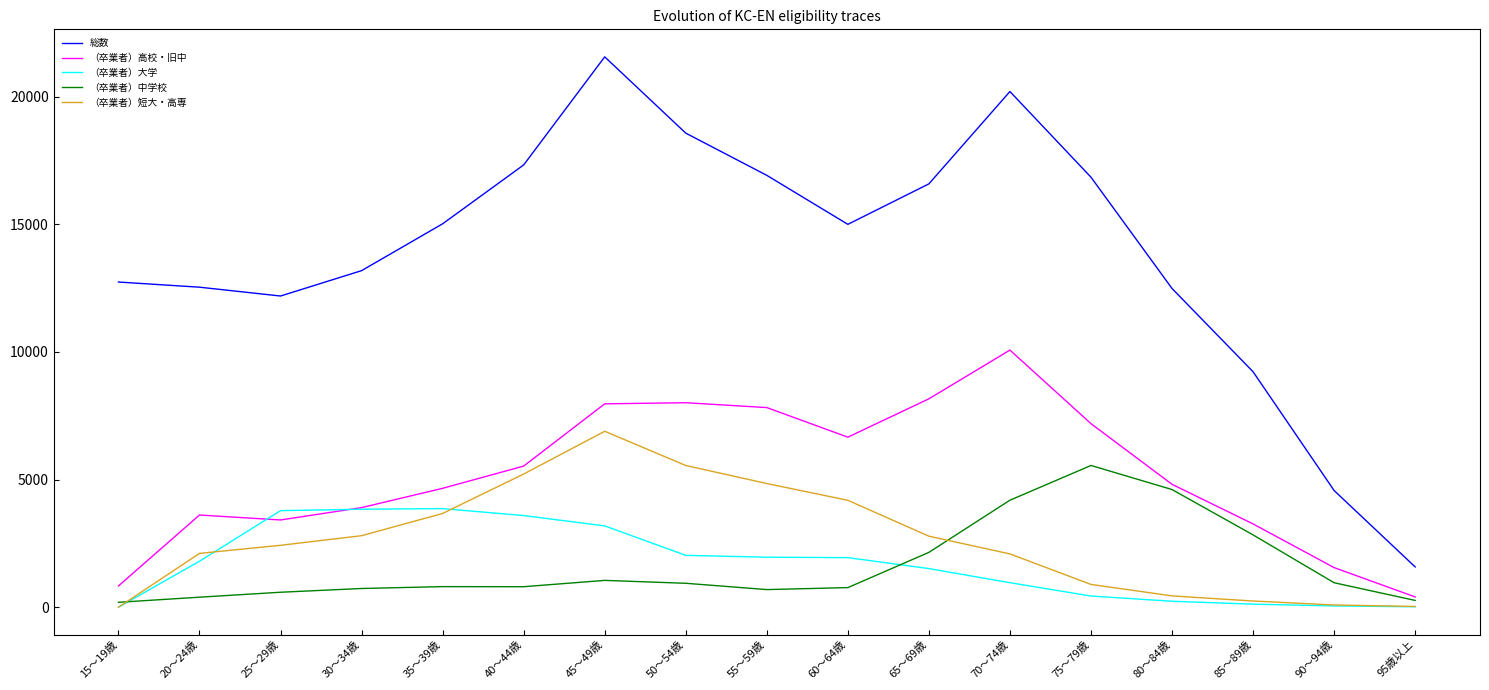

Between 85～89歳 and 95歳以上, which series saw the biggest shift?

総数